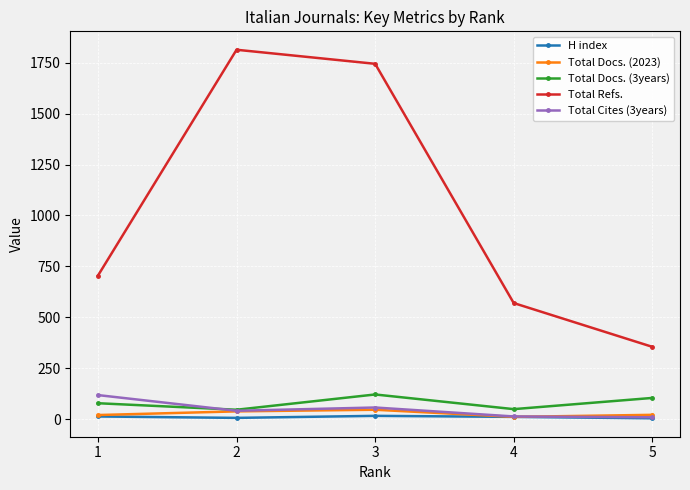

Count the number of data series in this chart.

5